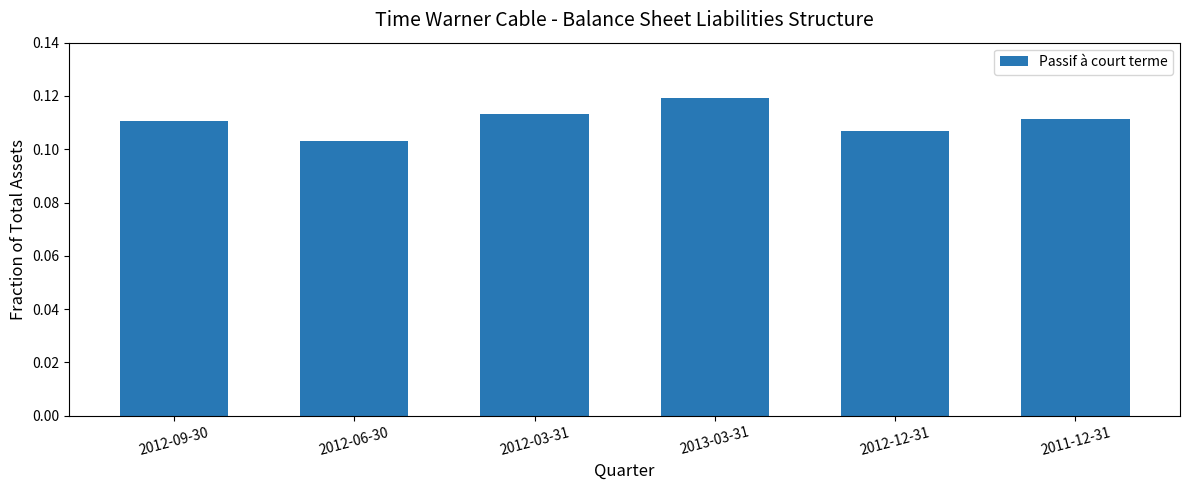

What is the label of the 2nd bar from the left?

2012-06-30